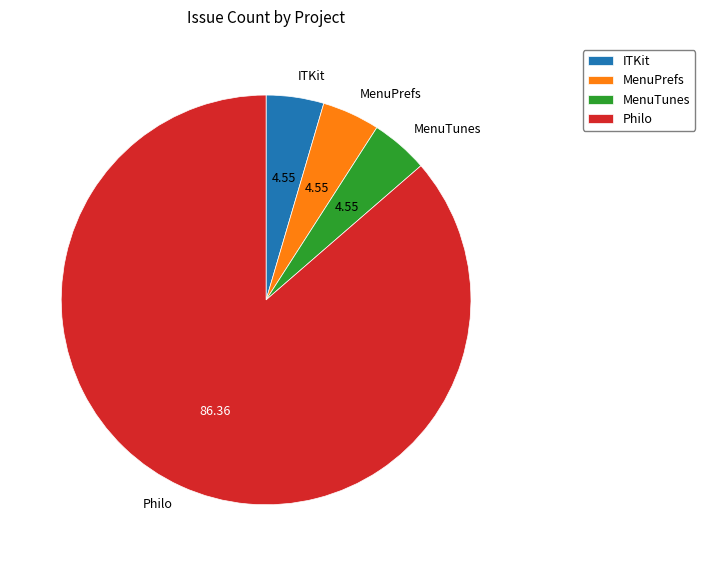

Does Philo account for over 50% of the chart?

Yes